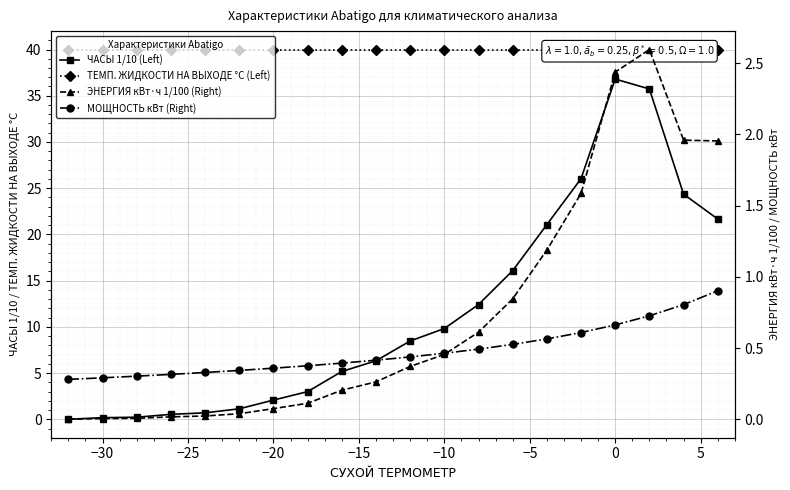

What is the maximum value shown in the chart?

40.0